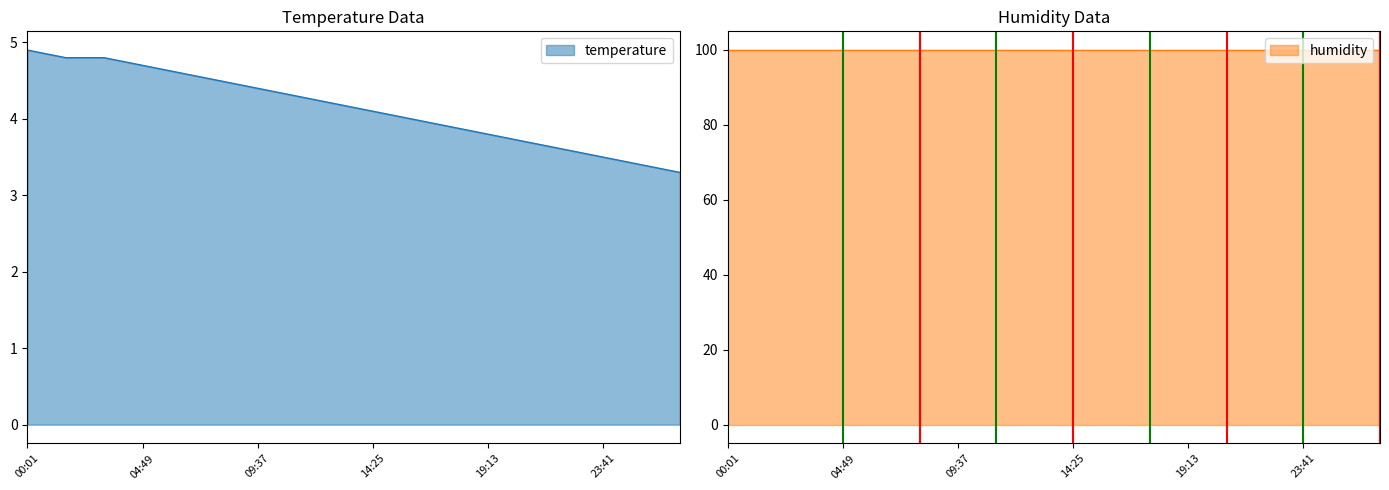

What is the value of the 8th point from the left?

4.3